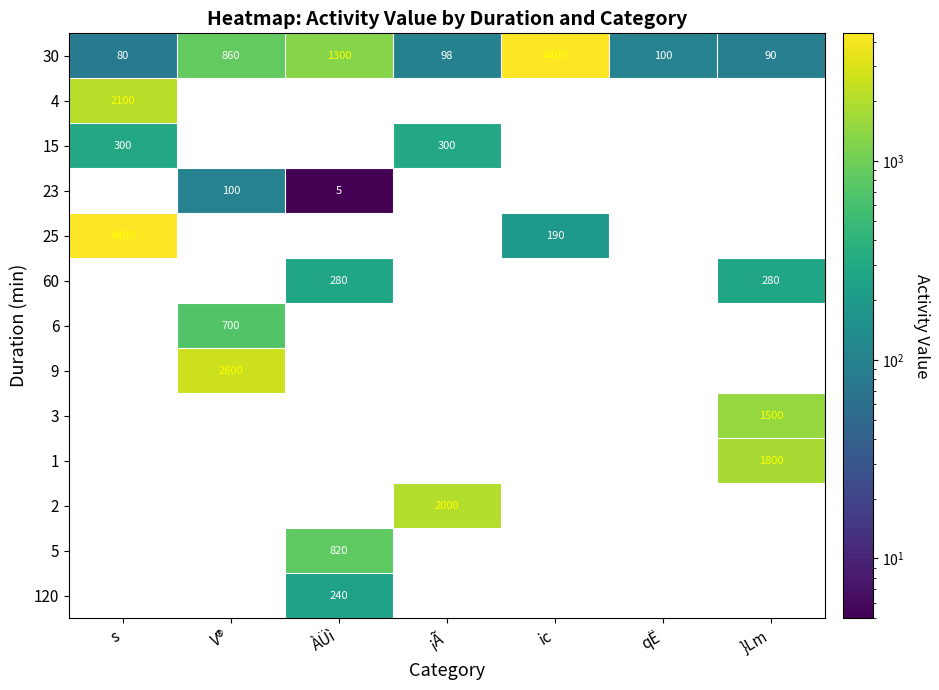

Where does the 30 series first go above 100?

V®